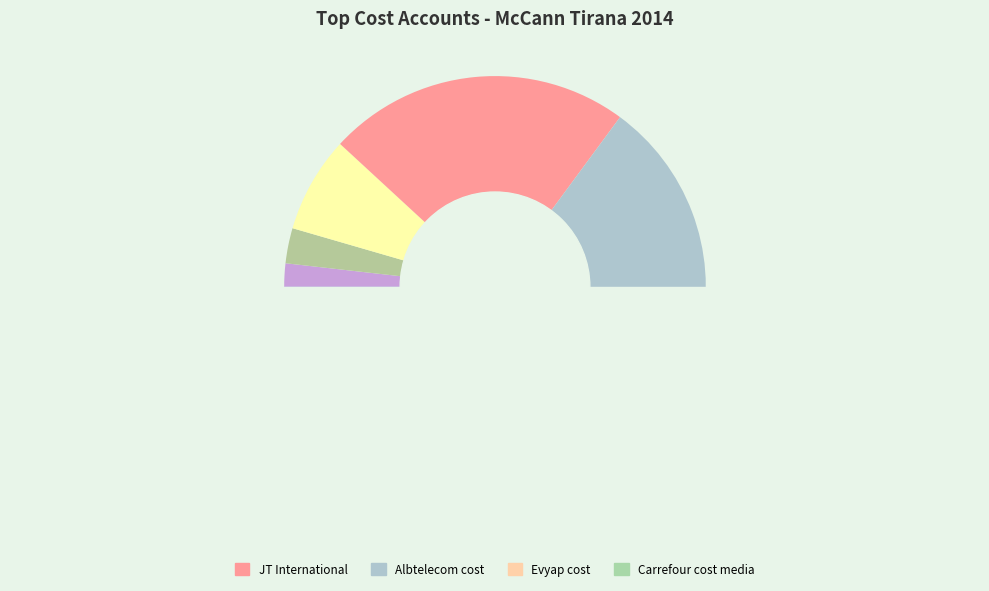

Which category has the smallest portion of the pie?

CCServices-Media